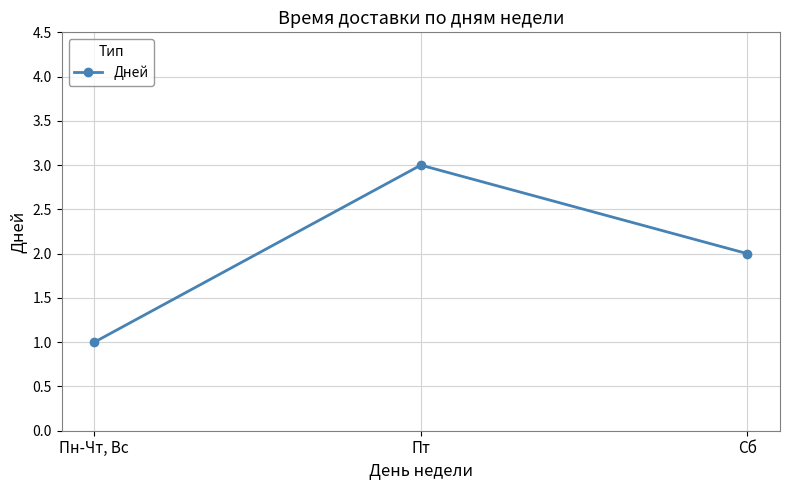

Rank the categories by value from lowest to highest.

Пн-Чт, Вс, Сб, Пт